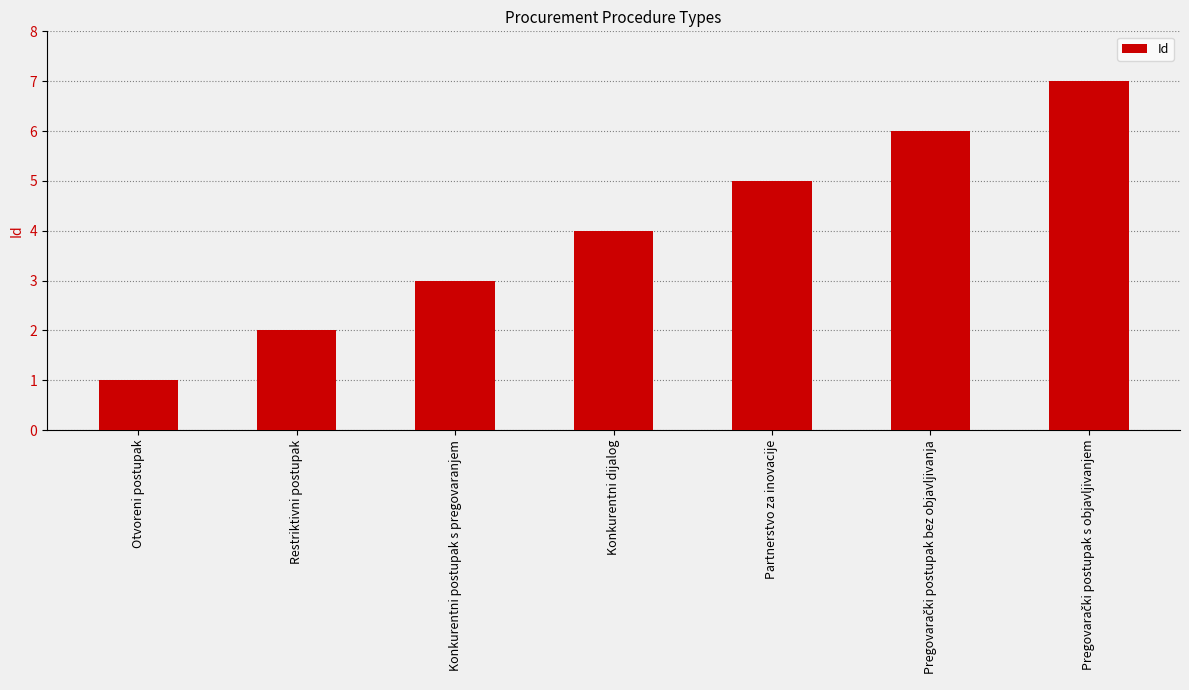

The chart shows a value of 4 at Konkurentni dijalog. True or false?

True